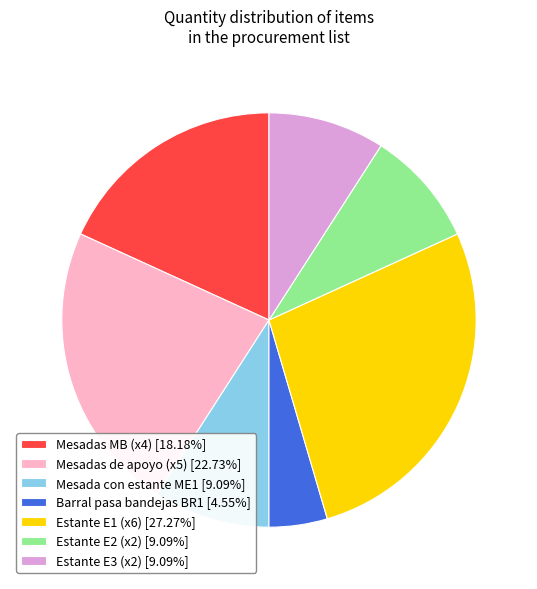

What is the ratio of the value at Estante E3 (x2) [9.09%] to the value at Mesadas MB (x4) [18.18%]?

0.5